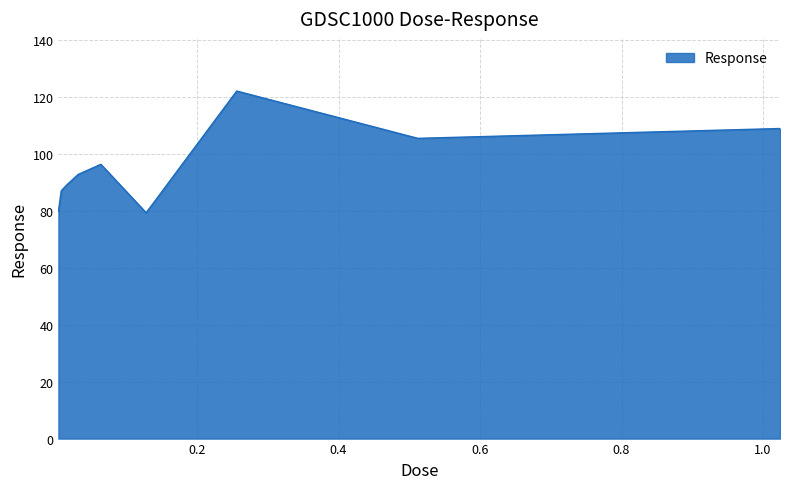

What is the difference between the maximum and minimum values?

42.8